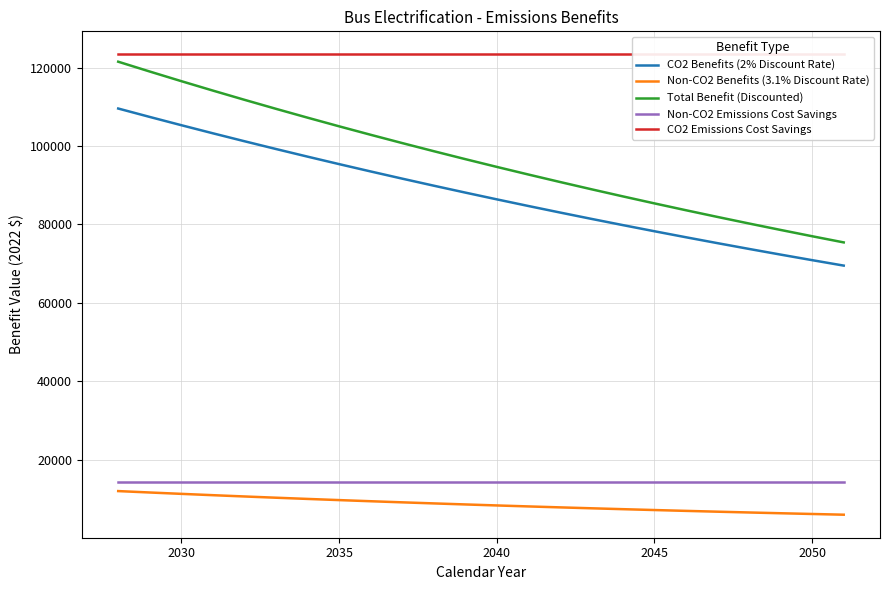

Reading left to right, extract all data points from this chart.

CO2 Benefits (2% Discount Rate): 109584.5	107435.8	105329.2	103264.0	101239.2	99254.1	97307.9	95399.9	93529.4	91695.4	89897.5	88134.8	86406.7	84712.4	83051.4	81422.9	79826.4	78261.2	76726.6	75222.2	73747.3	72301.2	70883.6	69493.7
Non-CO2 Benefits (3.1% Discount Rate): 11948.1	11588.9	11240.4	10902.4	10574.6	10256.7	9948.3	9649.2	9359.0	9077.6	8804.7	8539.9	8283.2	8034.1	7792.5	7558.2	7331.0	7110.5	6896.7	6689.4	6488.2	6293.1	6103.9	5920.4
Total Benefit (Discounted): 121532.7	119024.7	116569.7	114166.4	111813.8	109510.8	107256.2	105049.1	102888.4	100773.1	98702.2	96674.7	94689.8	92746.5	90843.9	88981.2	87157.4	85371.7	83623.4	81911.6	80235.5	78594.4	76987.5	75414.1
Non-CO2 Emissions Cost Savings: 14350.0	14350.0	14350.0	14350.0	14350.0	14350.0	14350.0	14350.0	14350.0	14350.0	14350.0	14350.0	14350.0	14350.0	14350.0	14350.0	14350.0	14350.0	14350.0	14350.0	14350.0	14350.0	14350.0	14350.0
CO2 Emissions Cost Savings: 123410.0	123410.0	123410.0	123410.0	123410.0	123410.0	123410.0	123410.0	123410.0	123410.0	123410.0	123410.0	123410.0	123410.0	123410.0	123410.0	123410.0	123410.0	123410.0	123410.0	123410.0	123410.0	123410.0	123410.0